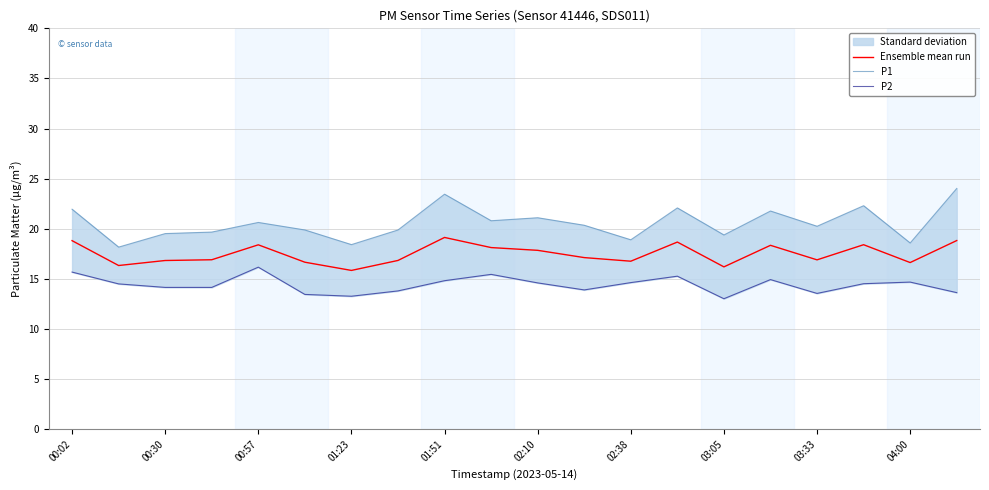

The Ensemble mean run series shows 16.2 at 03:05. True or false?

True